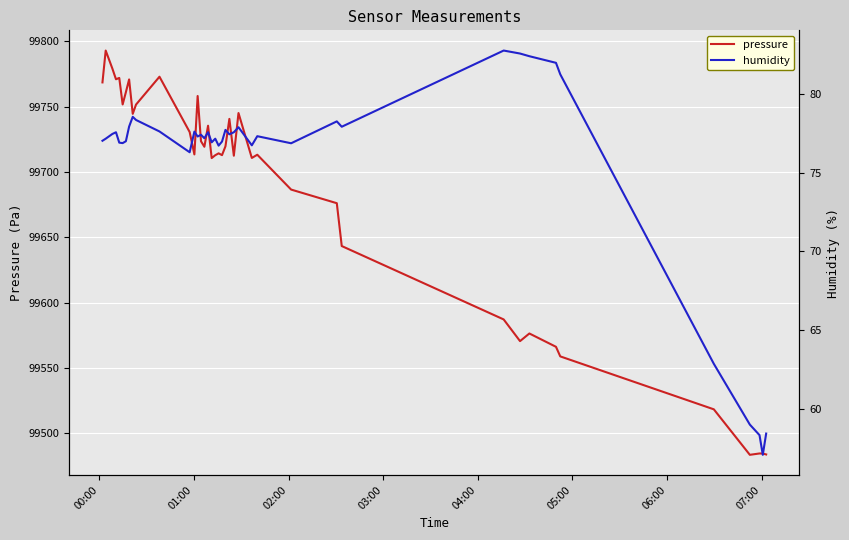

What is the minimum value for pressure?

99483.6